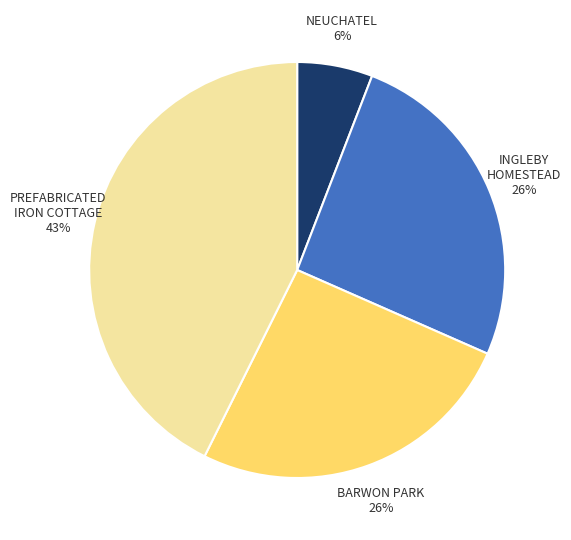

To the nearest percent, what is the difference between the largest and smallest slice percentages?

37%